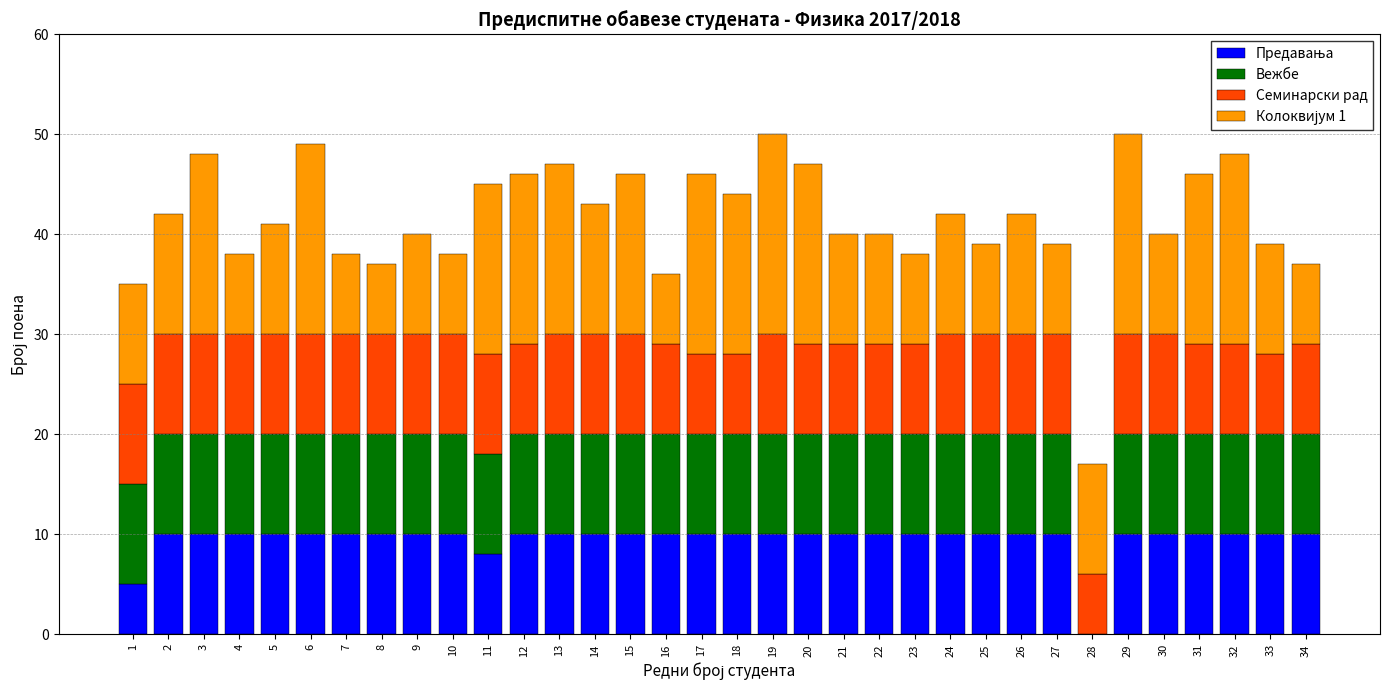

What is the total value across all series at 24?

42